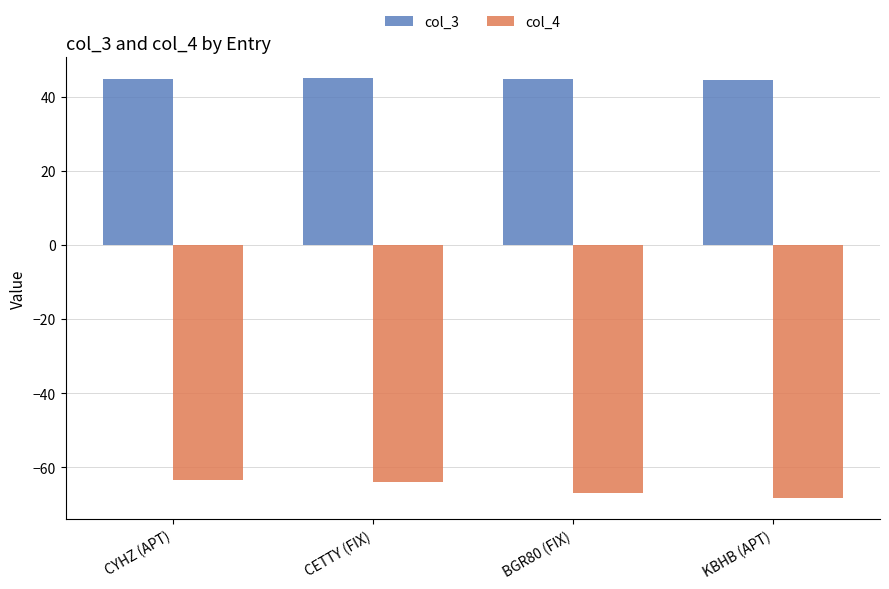

What is the minimum value shown in the chart?

-68.4